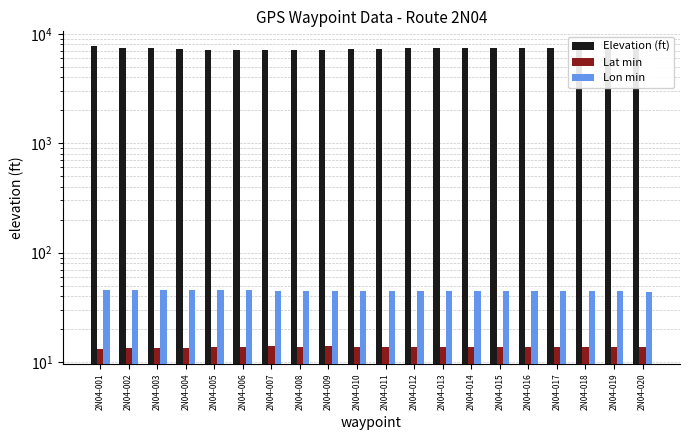

What is the difference between the highest and lowest values at 2N04-001?

7647.8